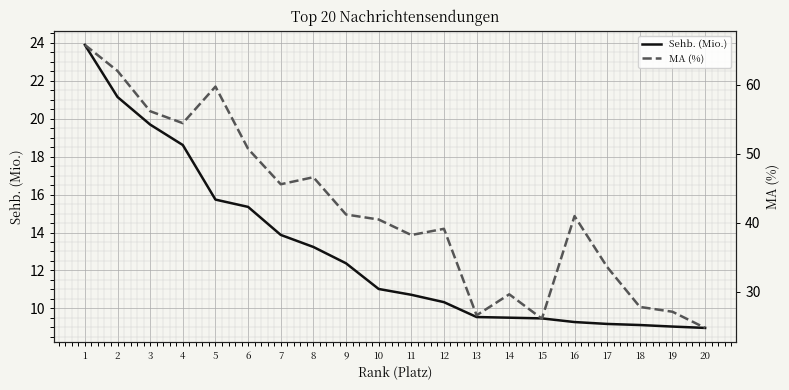

How many interior local valleys does the MA (%) series have?

5